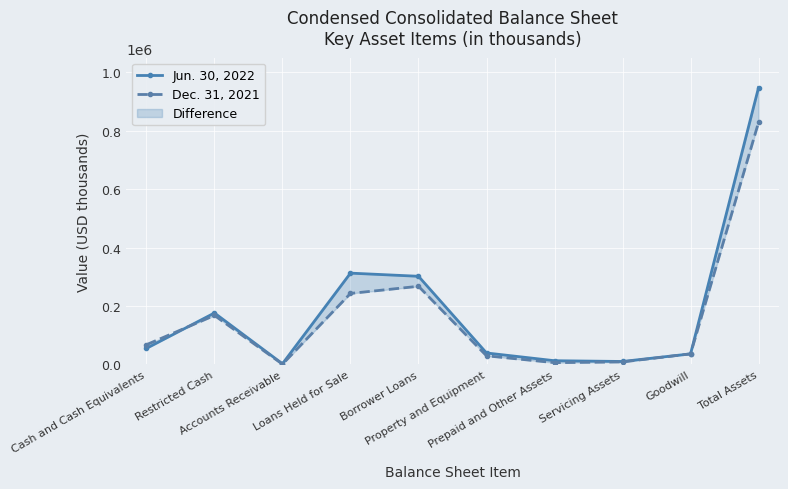

At which category does Jun. 30, 2022 reach its first local valley?

Accounts Receivable